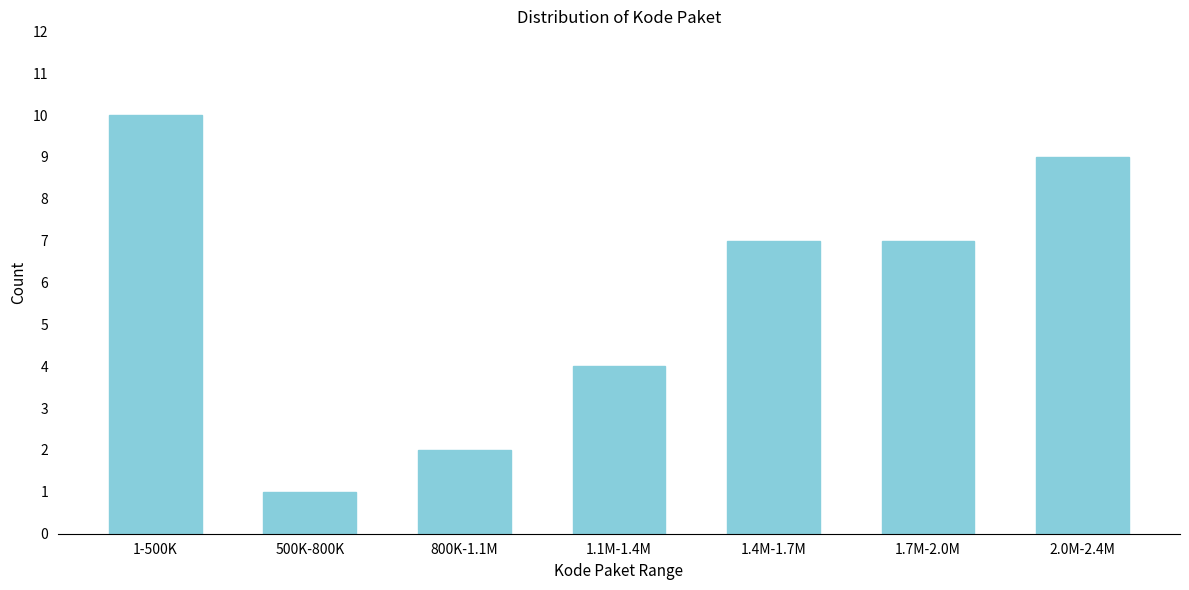

Reading right to left, what are all the values shown in this chart?

9	7	7	4	2	1	10